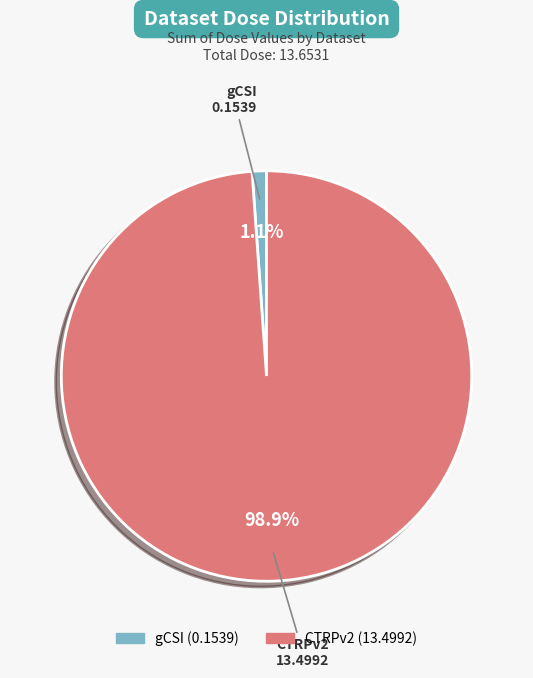

Does any single category account for the majority?

Yes